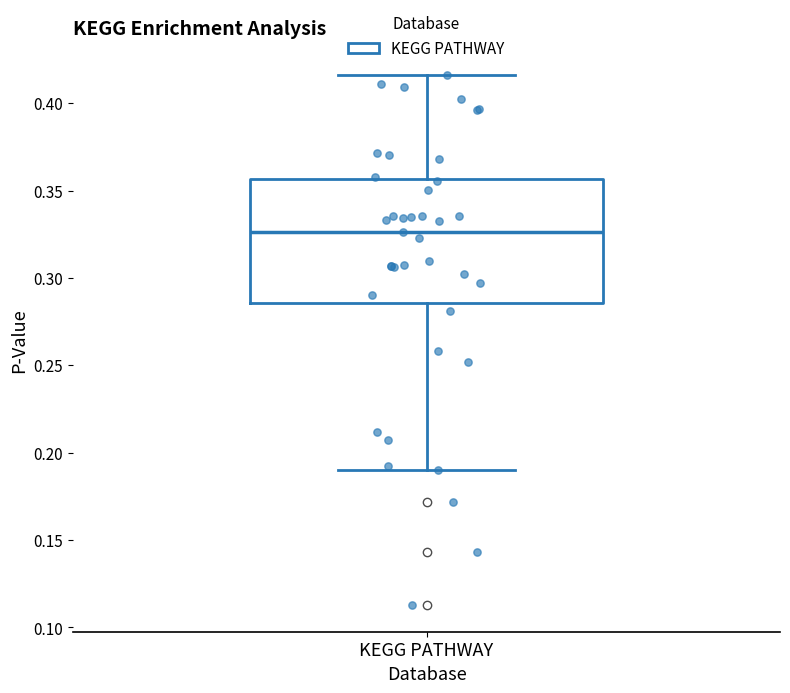

Transcribe this box plot: give where the median line is, the range the box spans, and where the two whiskers end, as read against the y-axis. The values are not printed on the chart, so give them approximately, as read against the axis.

median 0.325, box 0.285 to 0.355, whiskers 0.190 to 0.415